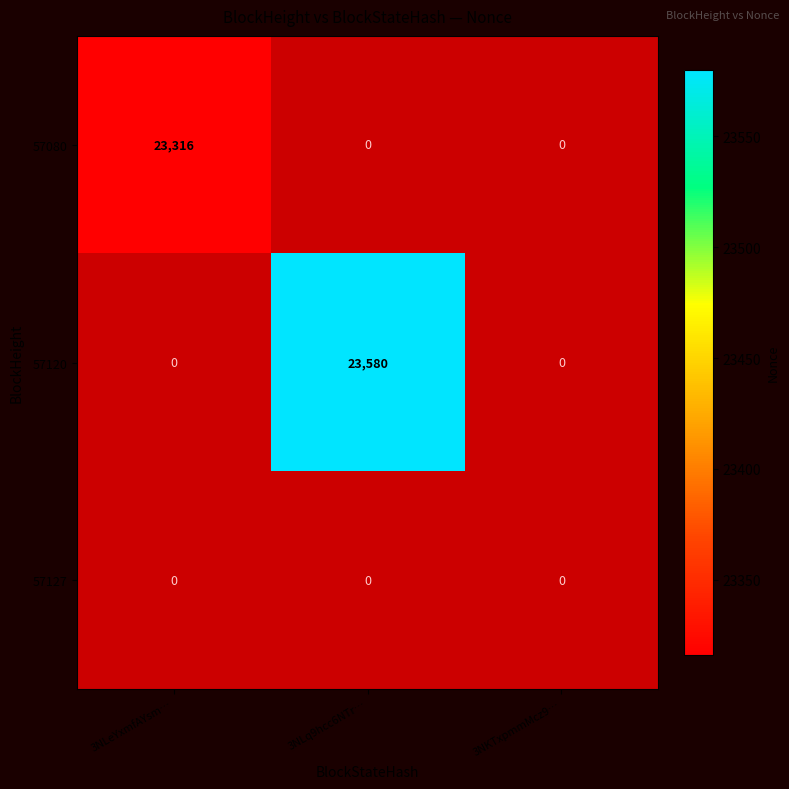

How many values in 57080 are above zero?

1